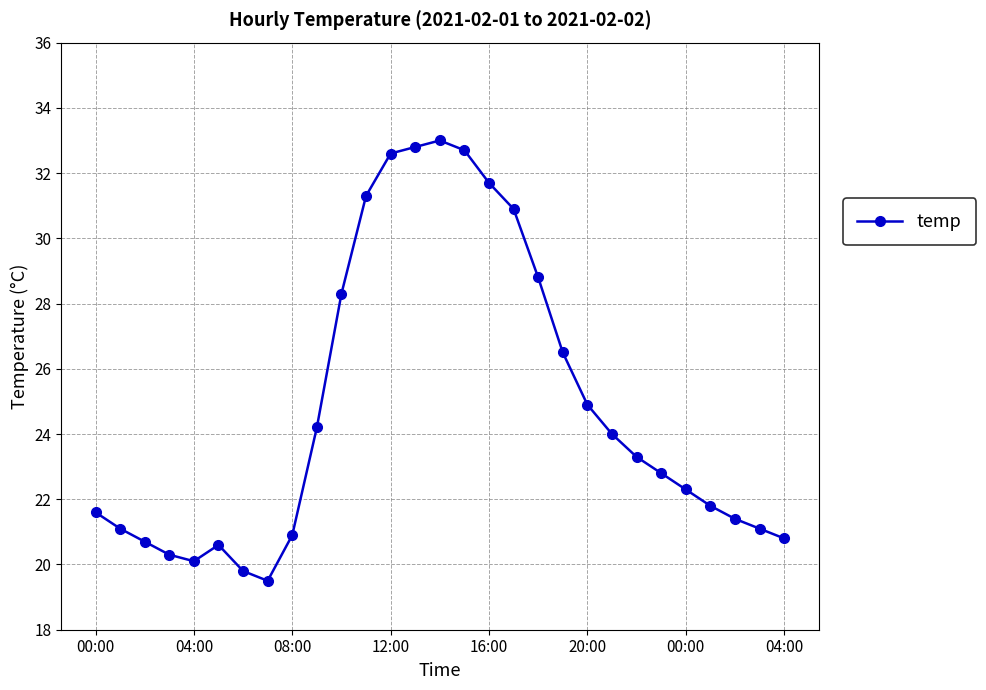

What is the sum of all values?

719.8